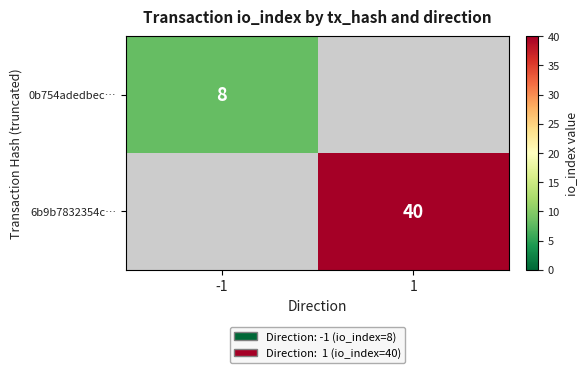

Is it true that 0b754adedbec… equals 8 at -1?

True